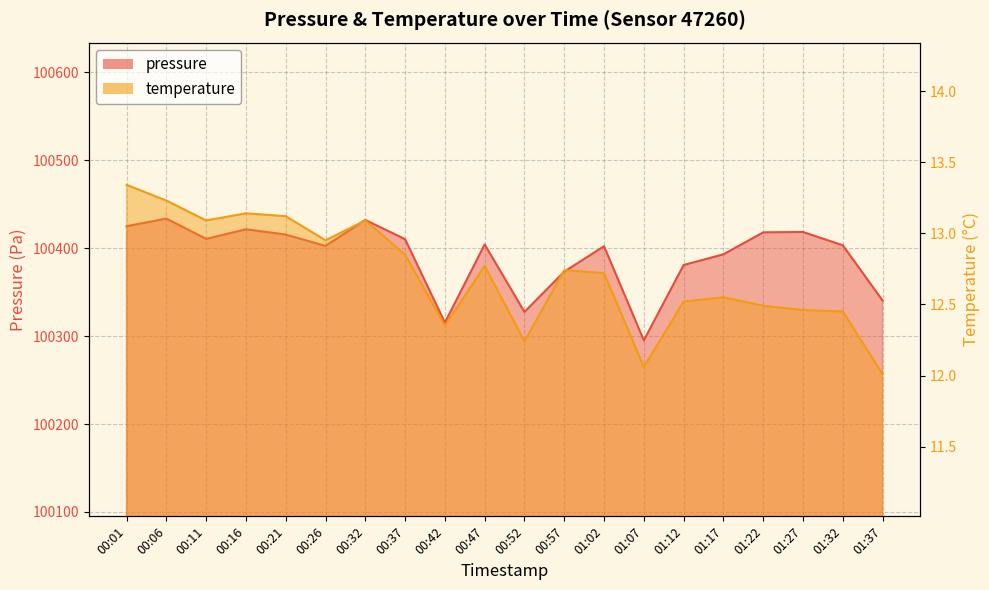

Is the value of pressure at 01:17 greater than the value of temperature at 01:17?

Yes